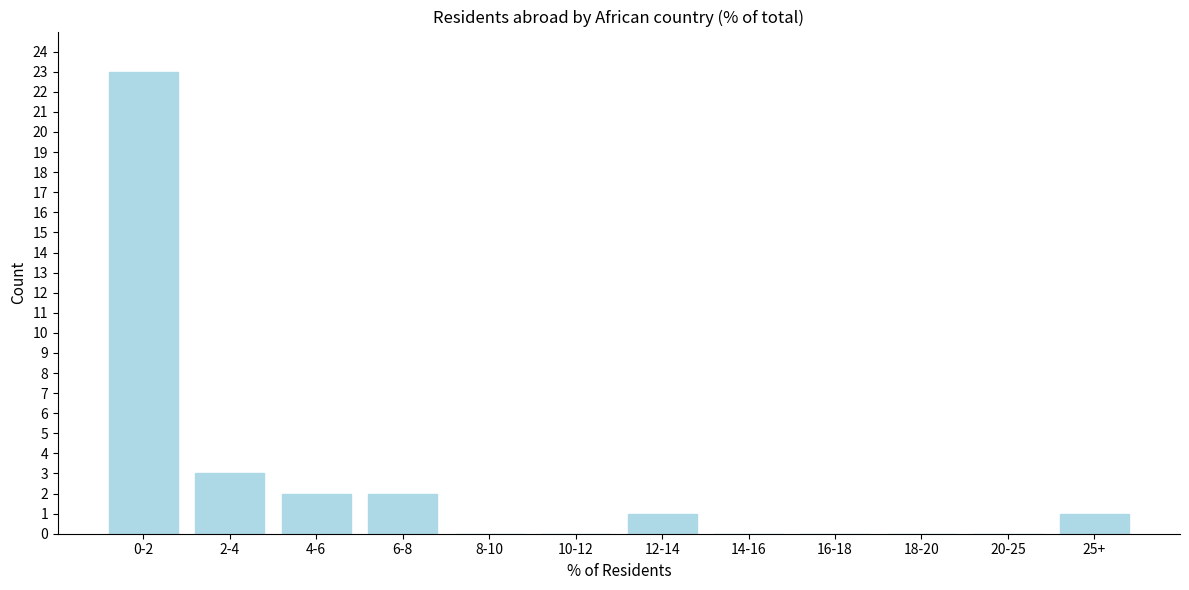

Reading left to right, transcribe all the data shown in this chart.

0-2=23	2-4=3	4-6=2	6-8=2	8-10=0	10-12=0	12-14=1	14-16=0	16-18=0	18-20=0	20-25=0	25+=1